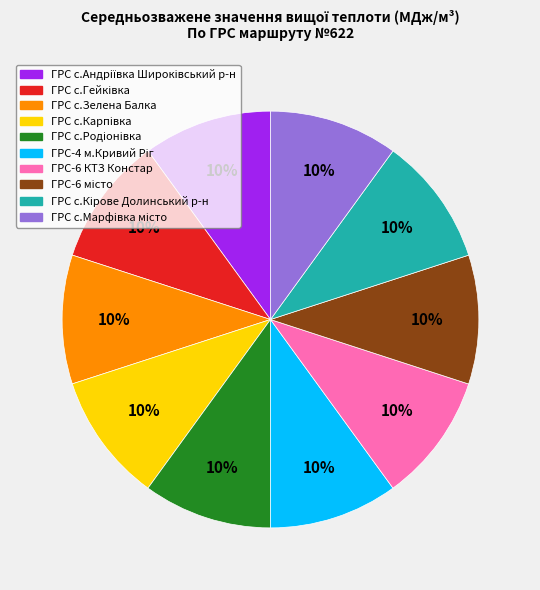

Count the number of slices in the pie.

10